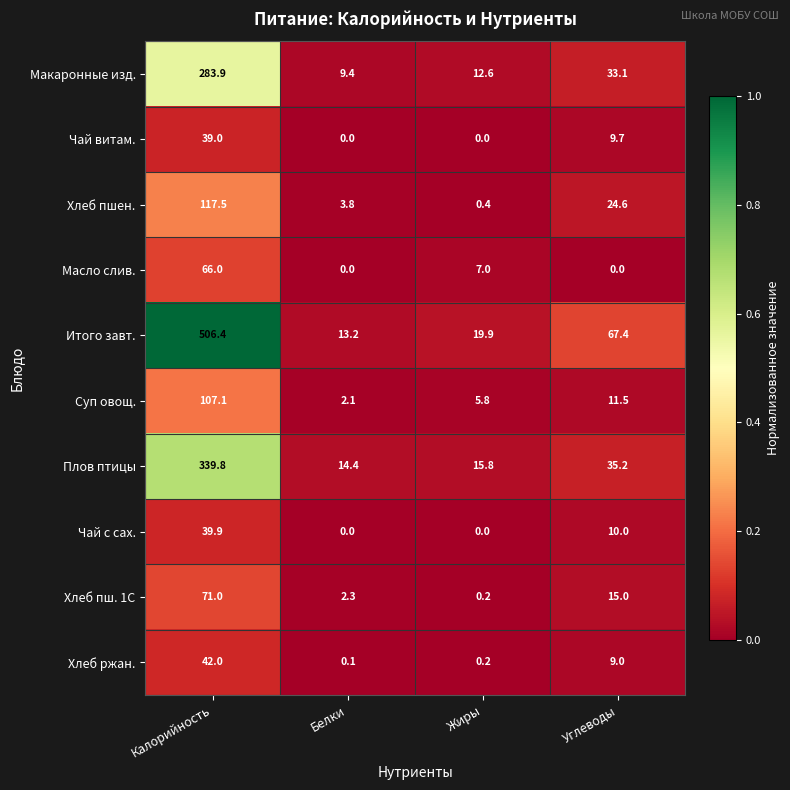

True or false: Чай витам. has a value of 6.4 at Углеводы.

False